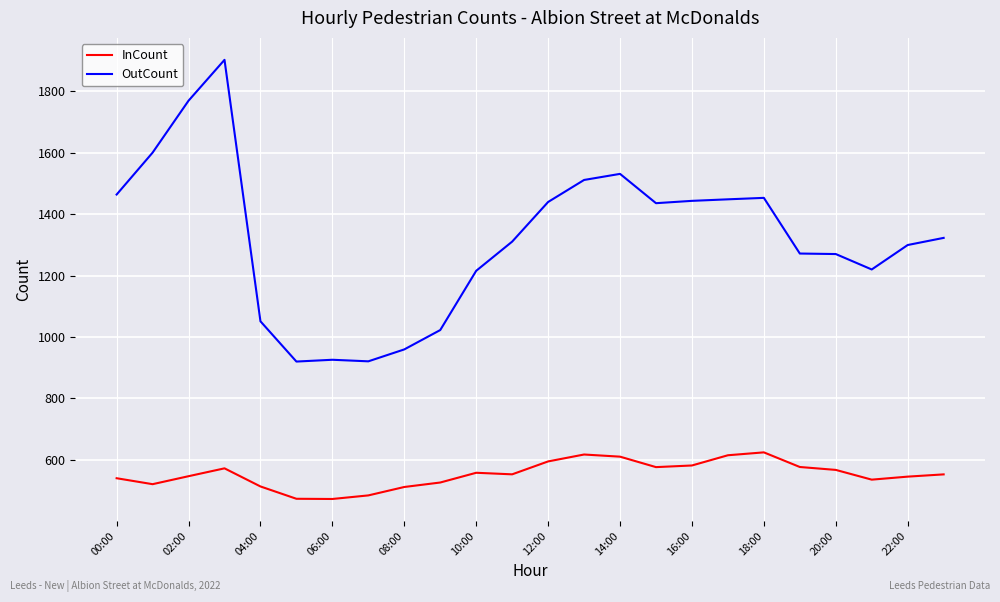

True or false: OutCount and InCount cross at least once.

False